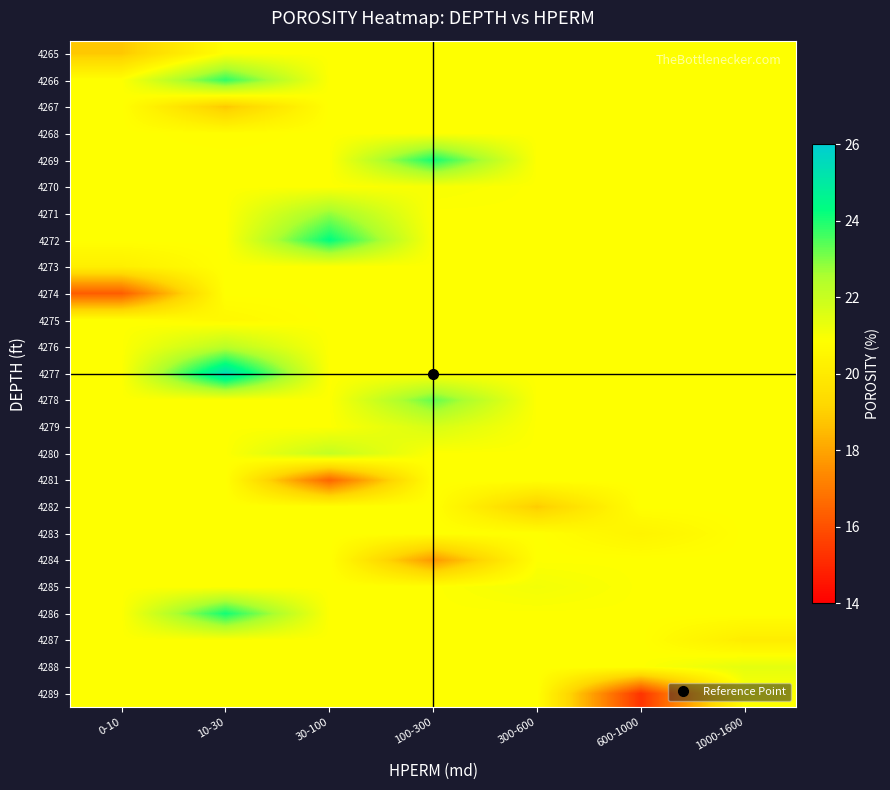

How many series are shown in this chart?

25